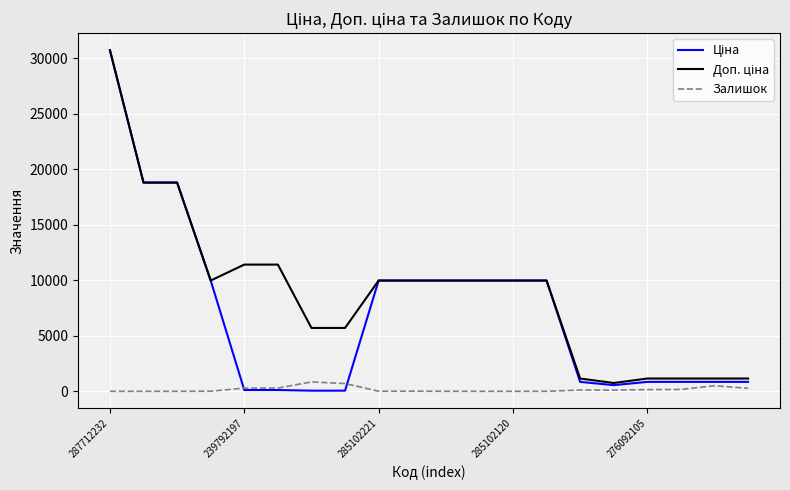

True or false: Доп. ціна and Залишок cross at least once.

False